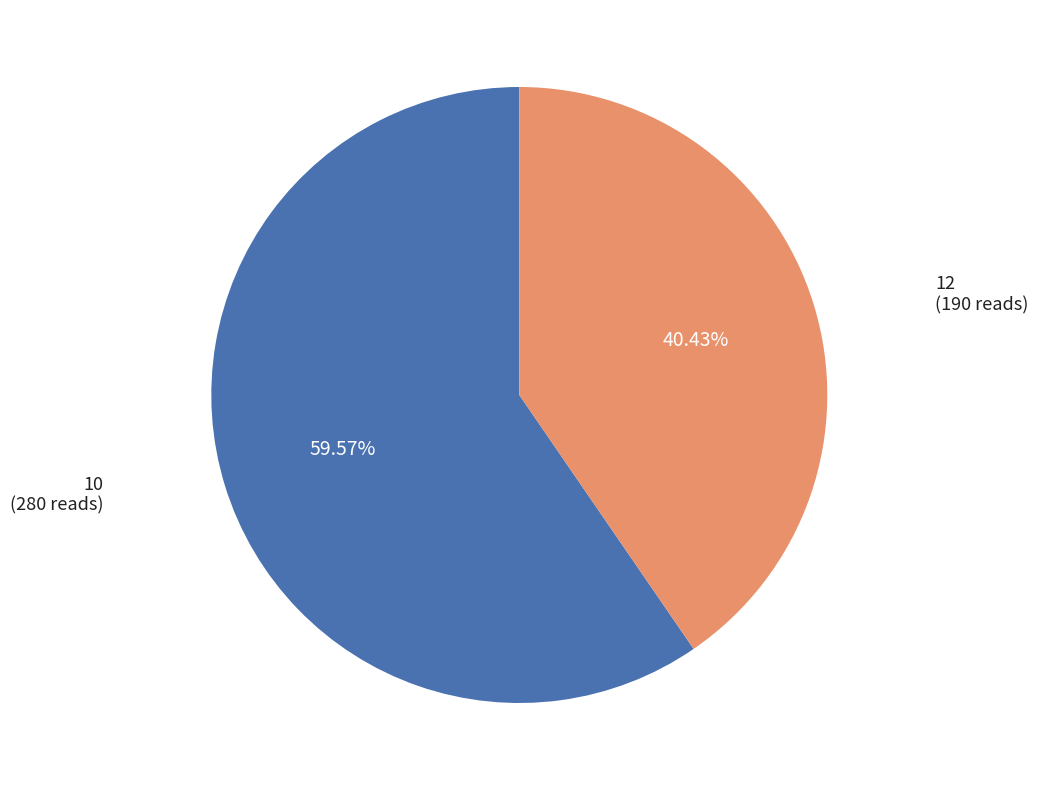

To the nearest percent, what is the combined percentage of 10 and 12?

100%